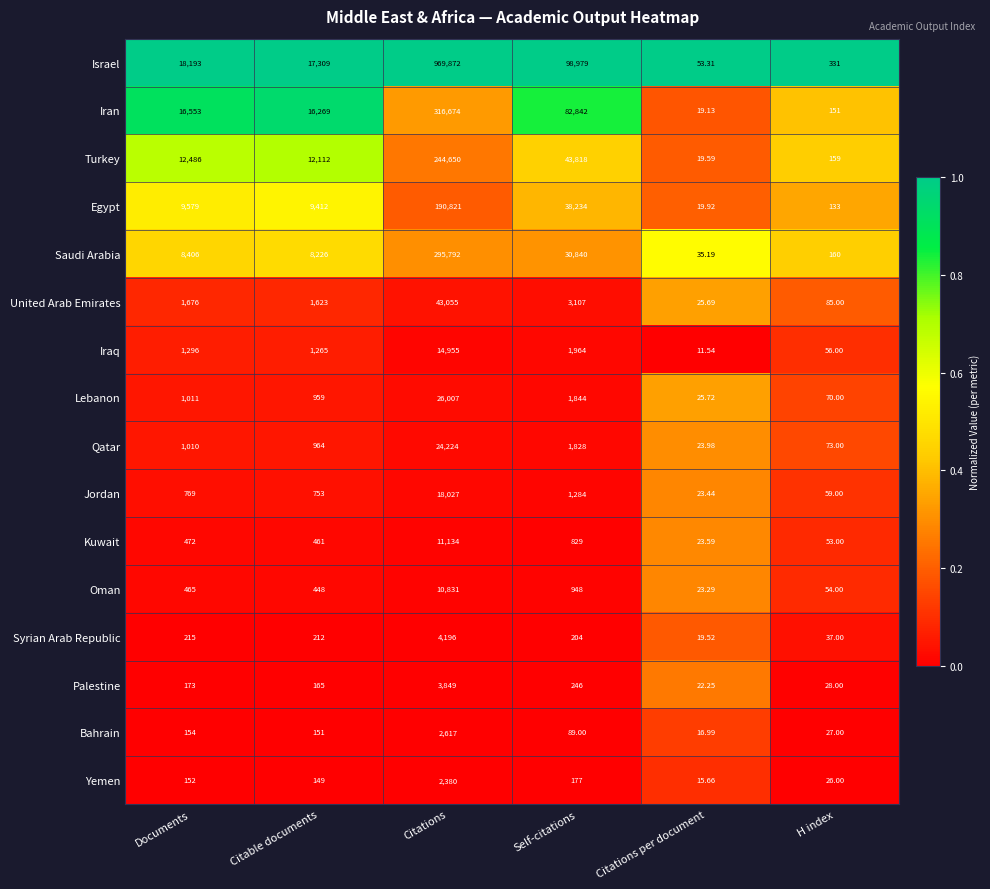

At Citations, list the series in order from largest to smallest.

Israel, Iran, Saudi Arabia, Turkey, Egypt, United Arab Emirates, Lebanon, Qatar, Jordan, Iraq, Kuwait, Oman, Syrian Arab Republic, Palestine, Bahrain, Yemen